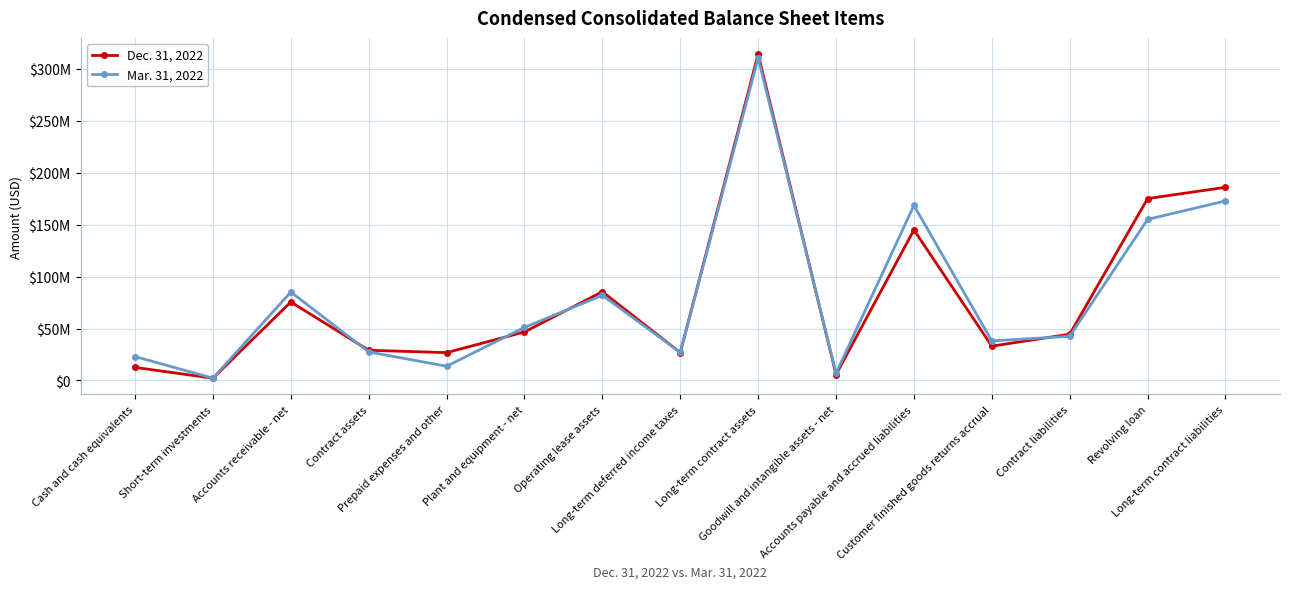

Which category has the lowest value in the Mar. 31, 2022 series?

Short-term investments